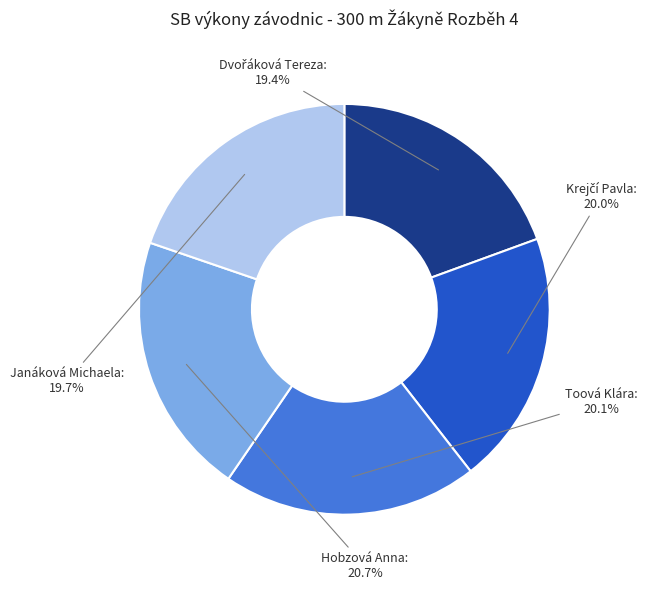

To the nearest percent, what is the average slice percentage?

20%